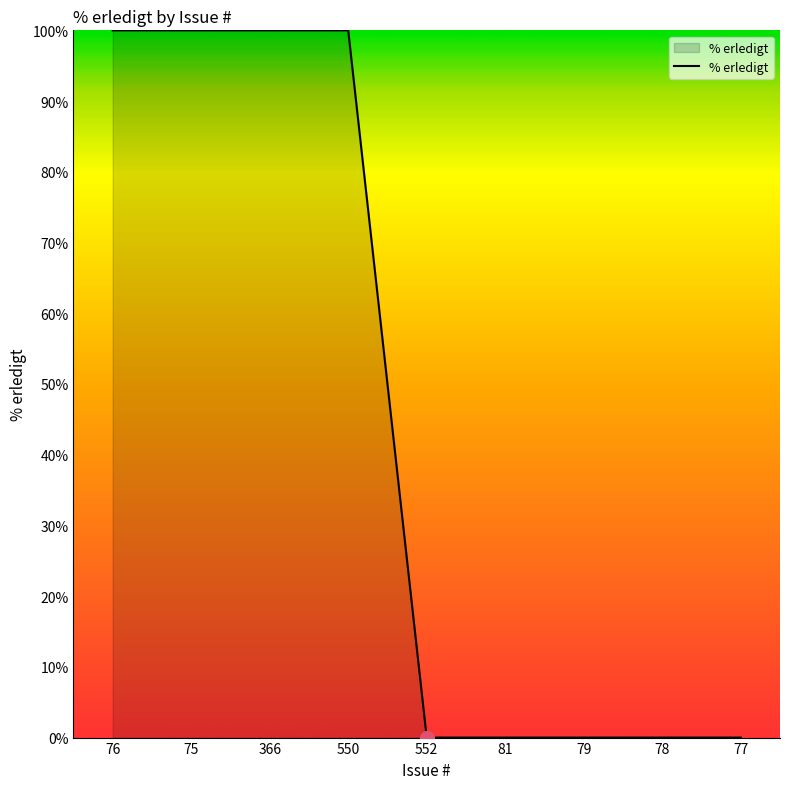

What is the maximum value shown in the chart?

100